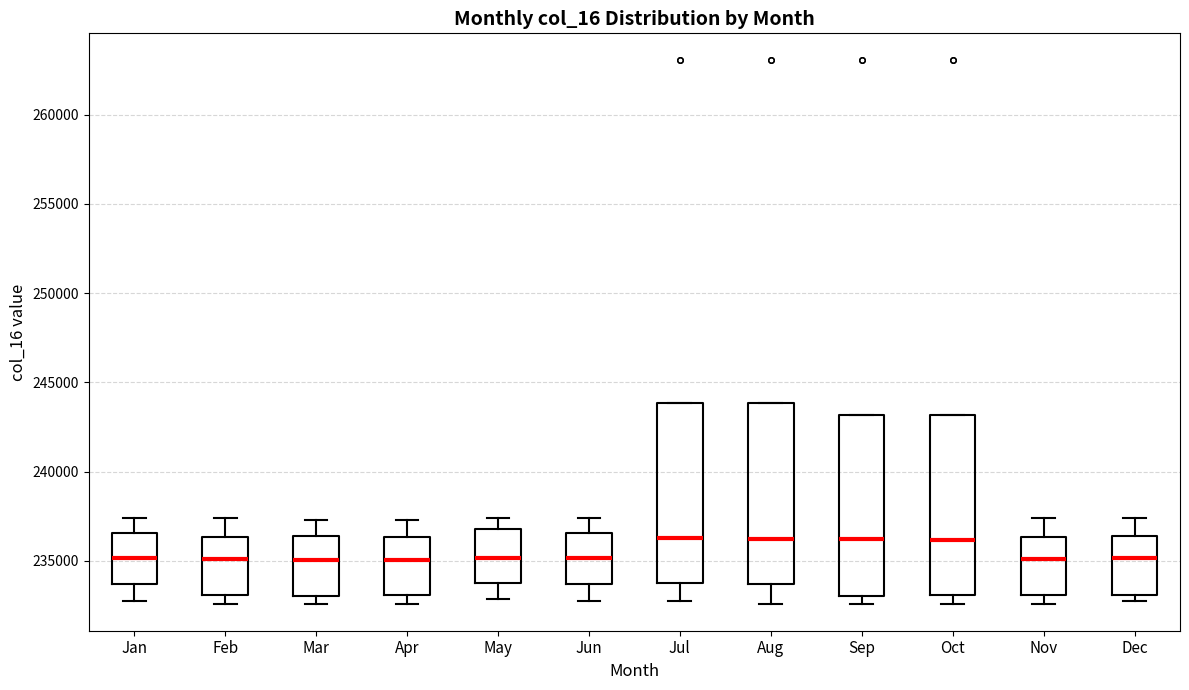

Reading left to right, read every box against the y-axis: the position of its median line, the range the box covers, and the ends of its whiskers. The values are not printed on the chart, so give them approximately, as read against the axis.

Jan: median 235000, box 233500 to 236500, whiskers 232500 to 237500
Feb: median 235000, box 233000 to 236500, whiskers 232500 to 237500
Mar: median 235000, box 233000 to 236500, whiskers 232500 to 237500
Apr: median 235000, box 233000 to 236500, whiskers 232500 to 237500
May: median 235000, box 233500 to 237000, whiskers 233000 to 237500
Jun: median 235000, box 233500 to 236500, whiskers 232500 to 237500
Jul: median 236500, box 233500 to 244000, whiskers 232500 to 244000
Aug: median 236000, box 233500 to 244000, whiskers 232500 to 244000
Sep: median 236000, box 233000 to 243000, whiskers 232500 to 243000
Oct: median 236000, box 233000 to 243000, whiskers 232500 to 243000
Nov: median 235000, box 233000 to 236500, whiskers 232500 to 237500
Dec: median 235000, box 233000 to 236500, whiskers 232500 to 237500